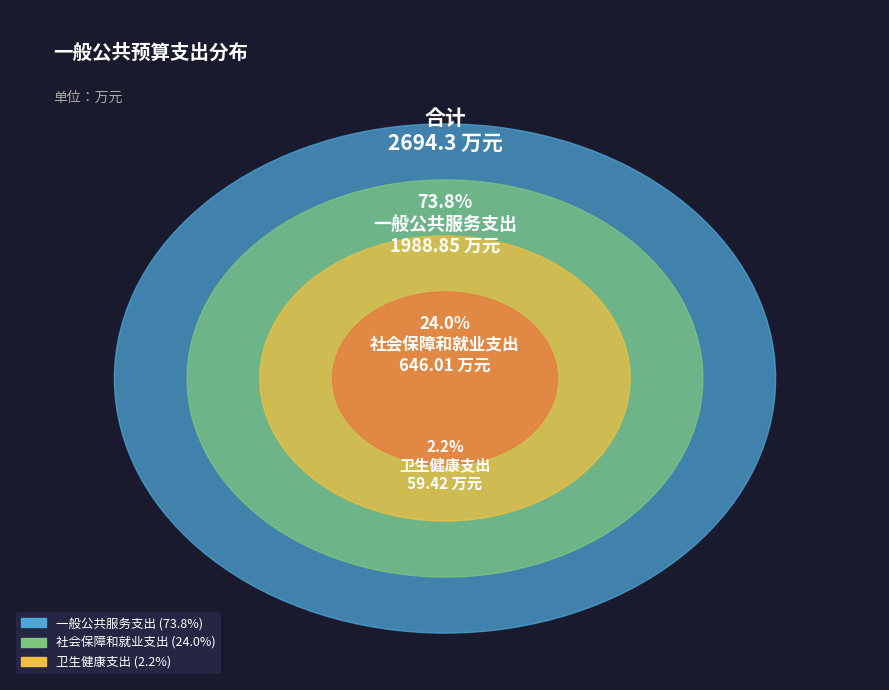

What is the smallest slice in the pie chart?

卫生健康支出